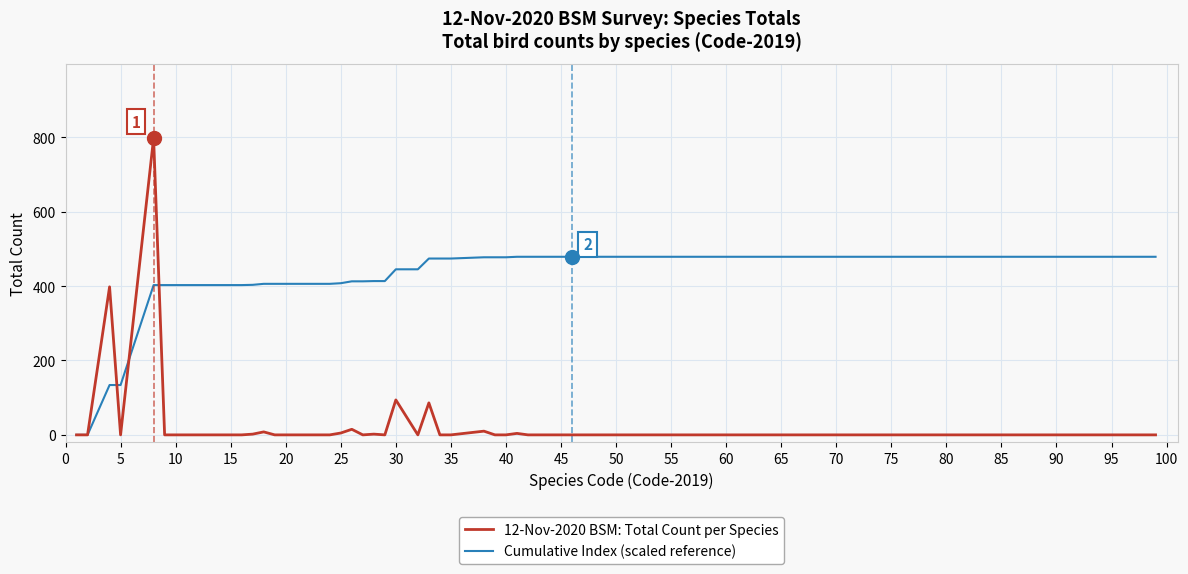

After their last crossing, which series has the higher values: 12-Nov-2020 BSM: Total Count per Species or Cumulative Index (scaled reference)?

Cumulative Index (scaled reference)